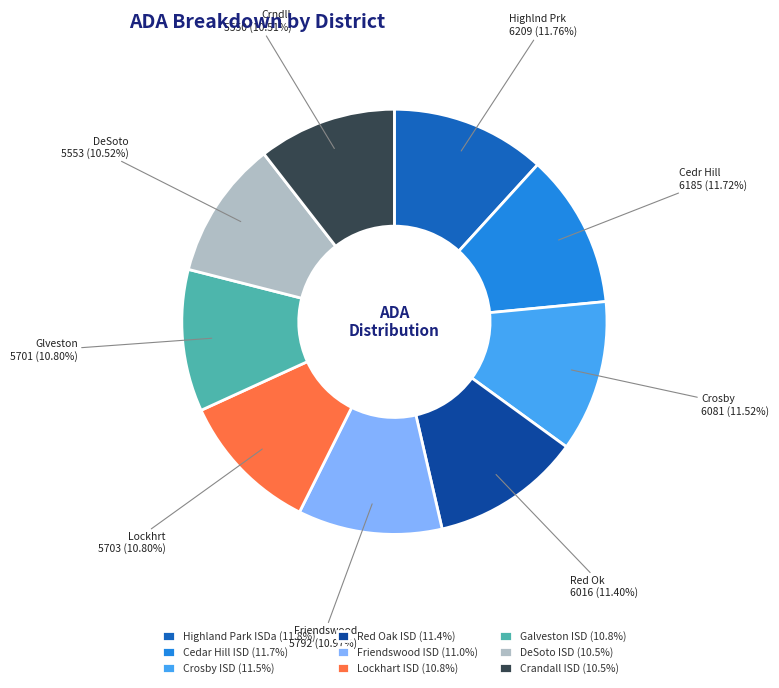

The Crosby ISD slice represents 25% of the pie. True or false?

False